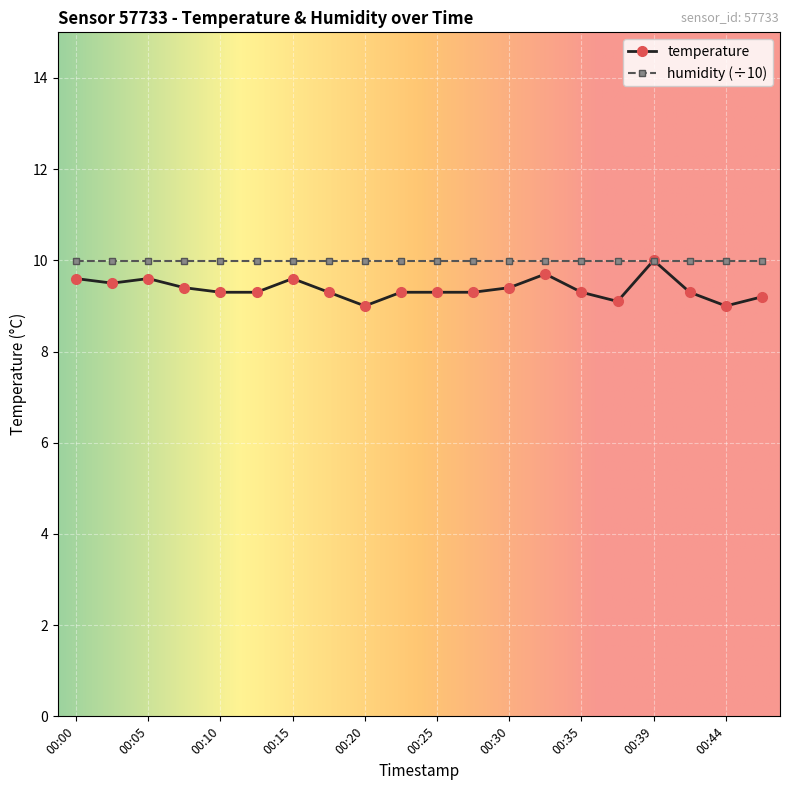

Which series has the widest spread of values?

temperature